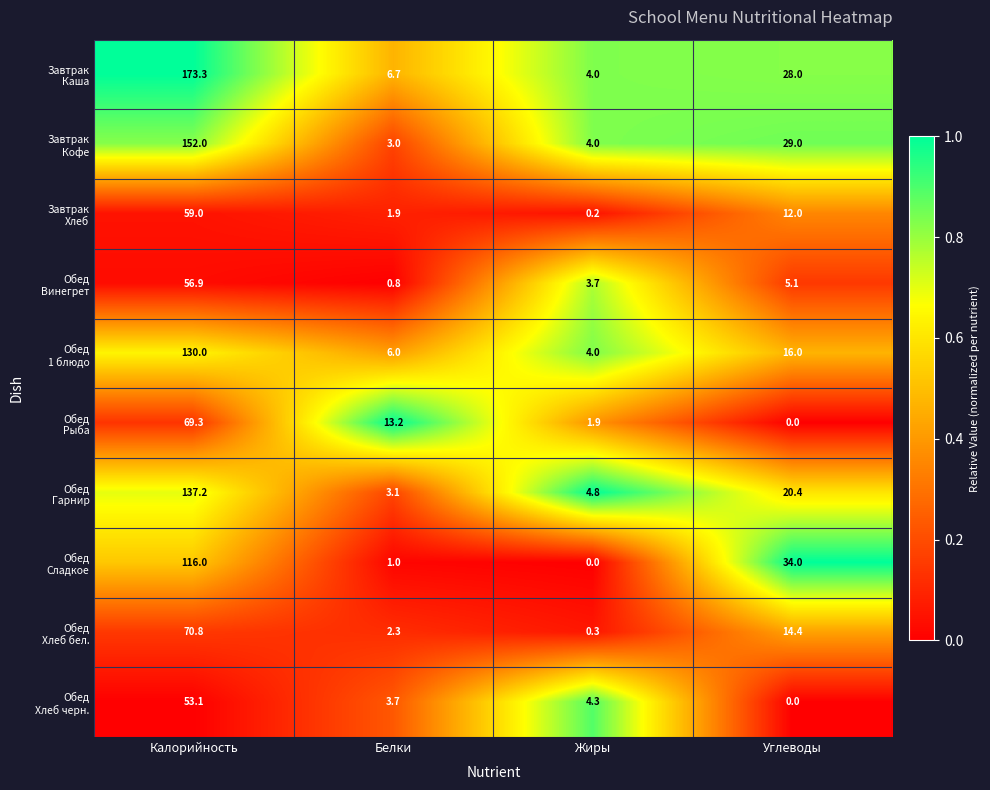

What is the total value across all series at Углеводы?

158.9